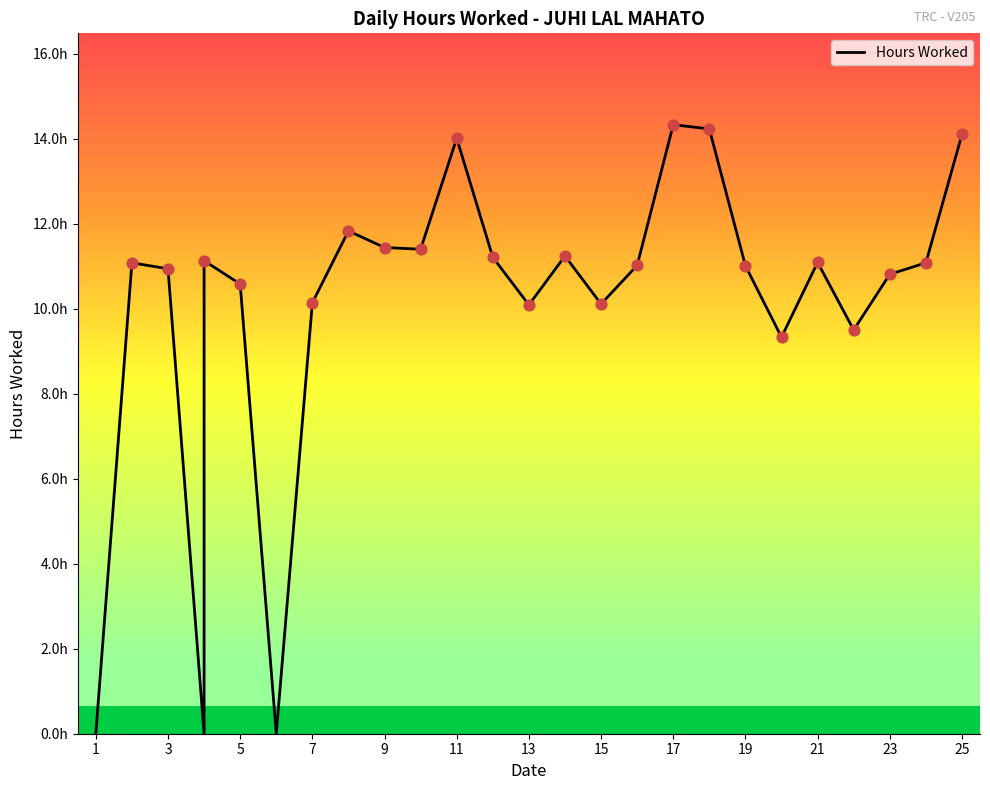

Approximately how many times larger is the value at 15 compared to 14?

0.9